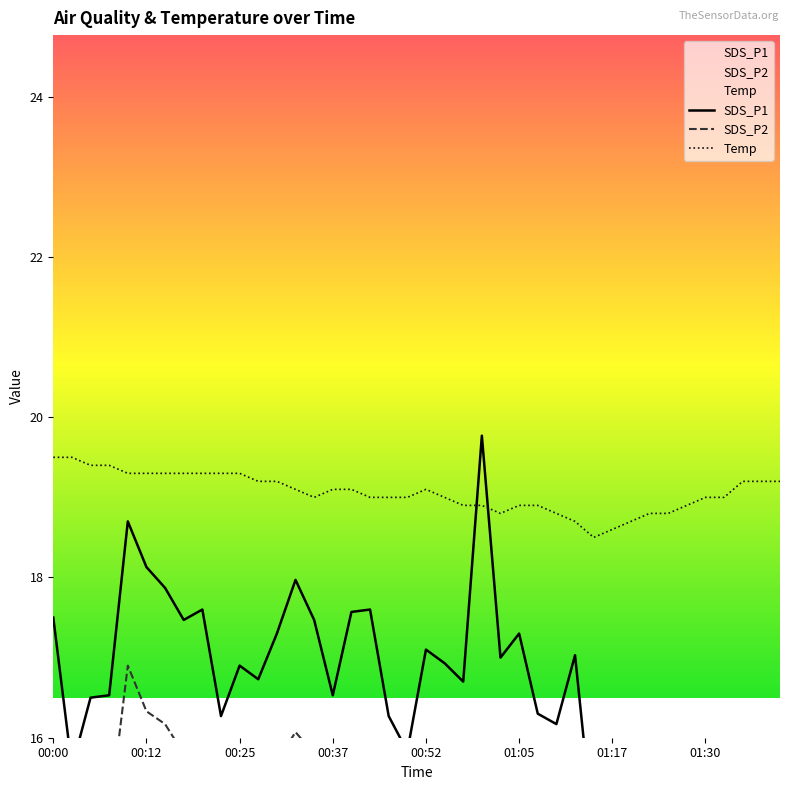

At which label does Temp reach its minimum?

01:15